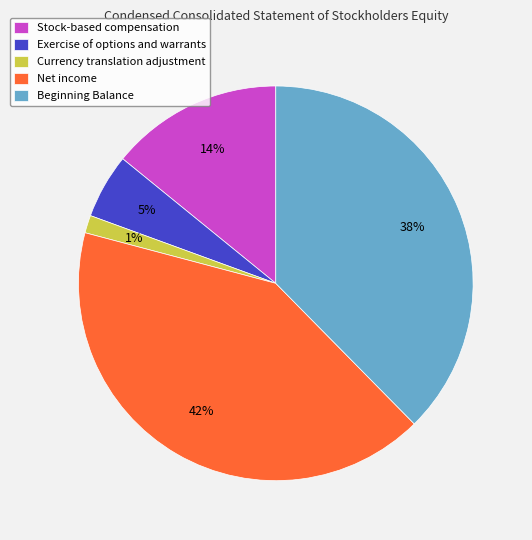

Count the number of slices in the pie.

5